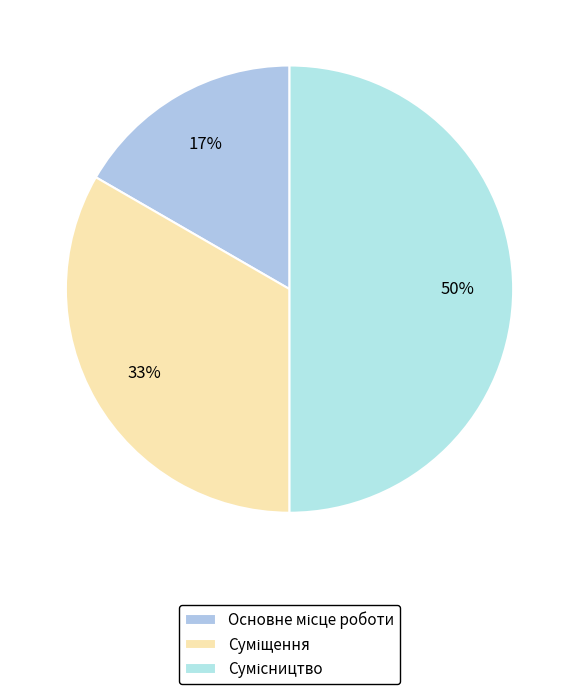

Count the number of slices in the pie.

3